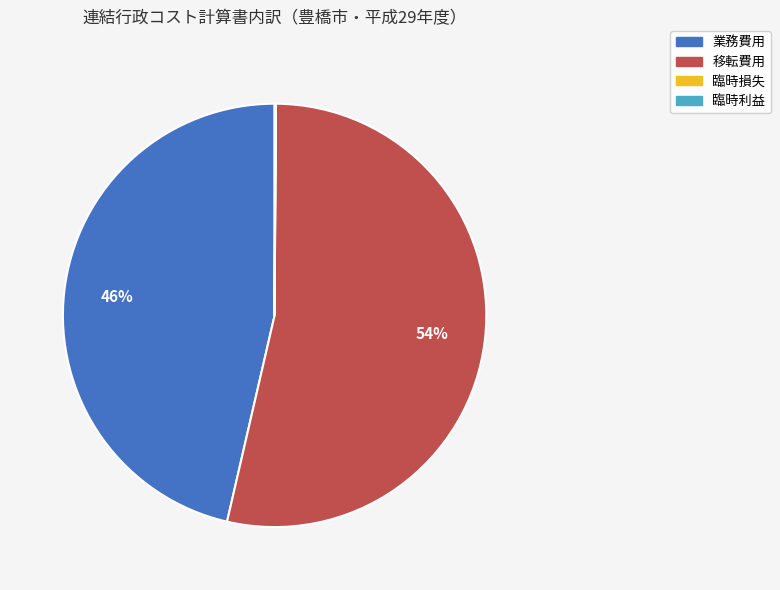

Do 移転費用 and 業務費用 together represent more than half of the pie?

Yes